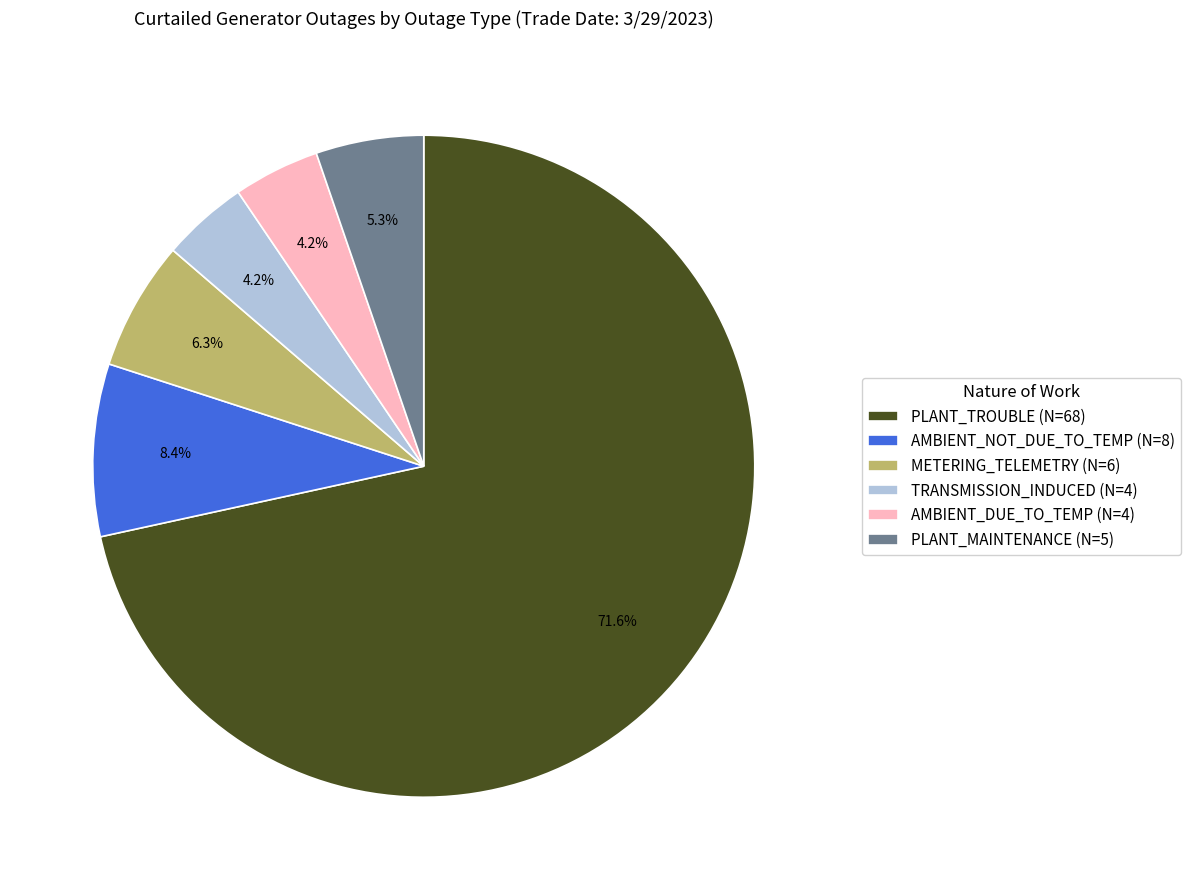

To the nearest percent, what is the difference between the largest and smallest slice percentages?

67%